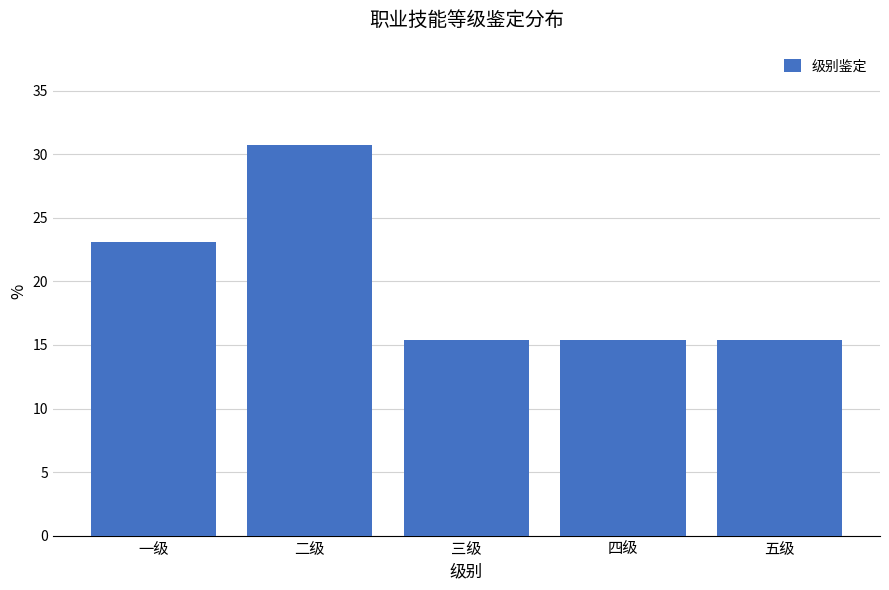

Reading left to right, transcribe all the data shown in this chart.

23.1	30.8	15.4	15.4	15.4